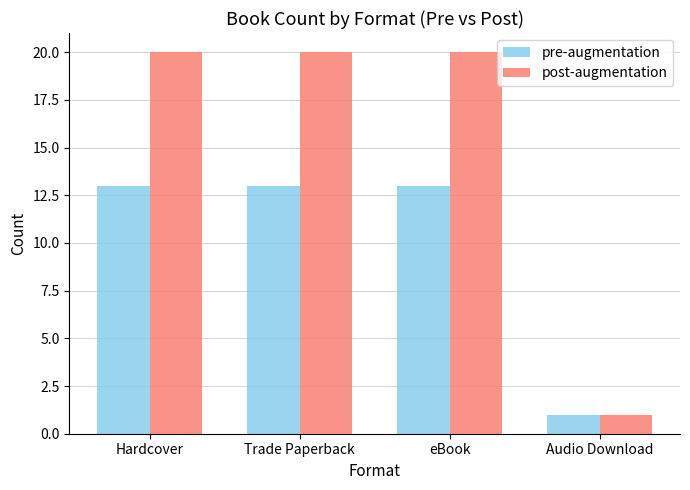

How many categories are shown in the chart?

4